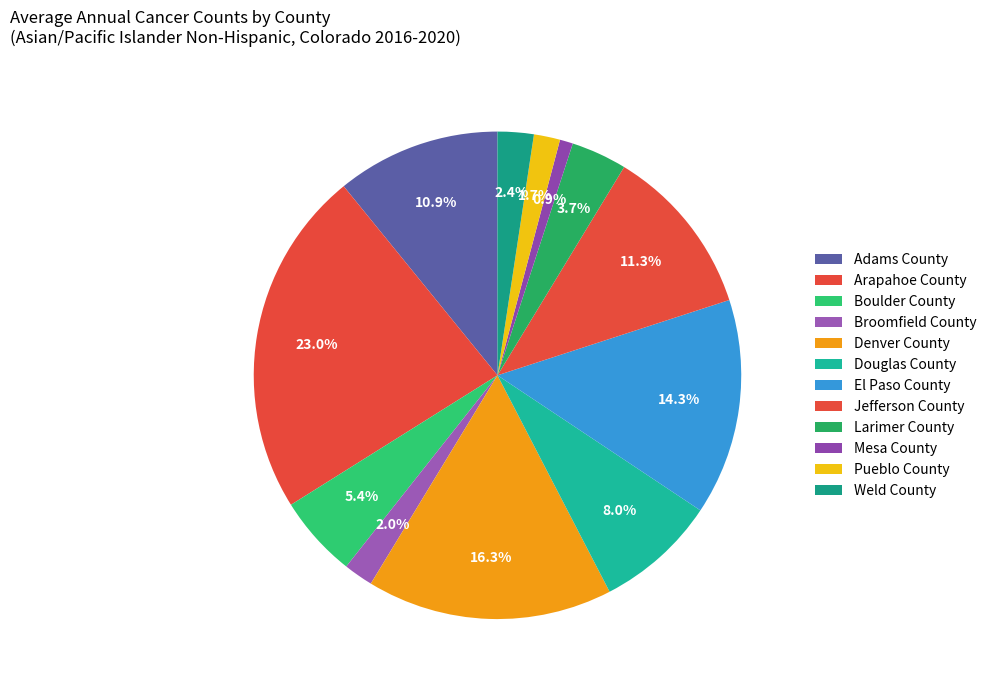

Rank the categories by value from lowest to highest.

Mesa County, Pueblo County, Broomfield County, Weld County, Larimer County, Boulder County, Douglas County, Adams County, Jefferson County, El Paso County, Denver County, Arapahoe County